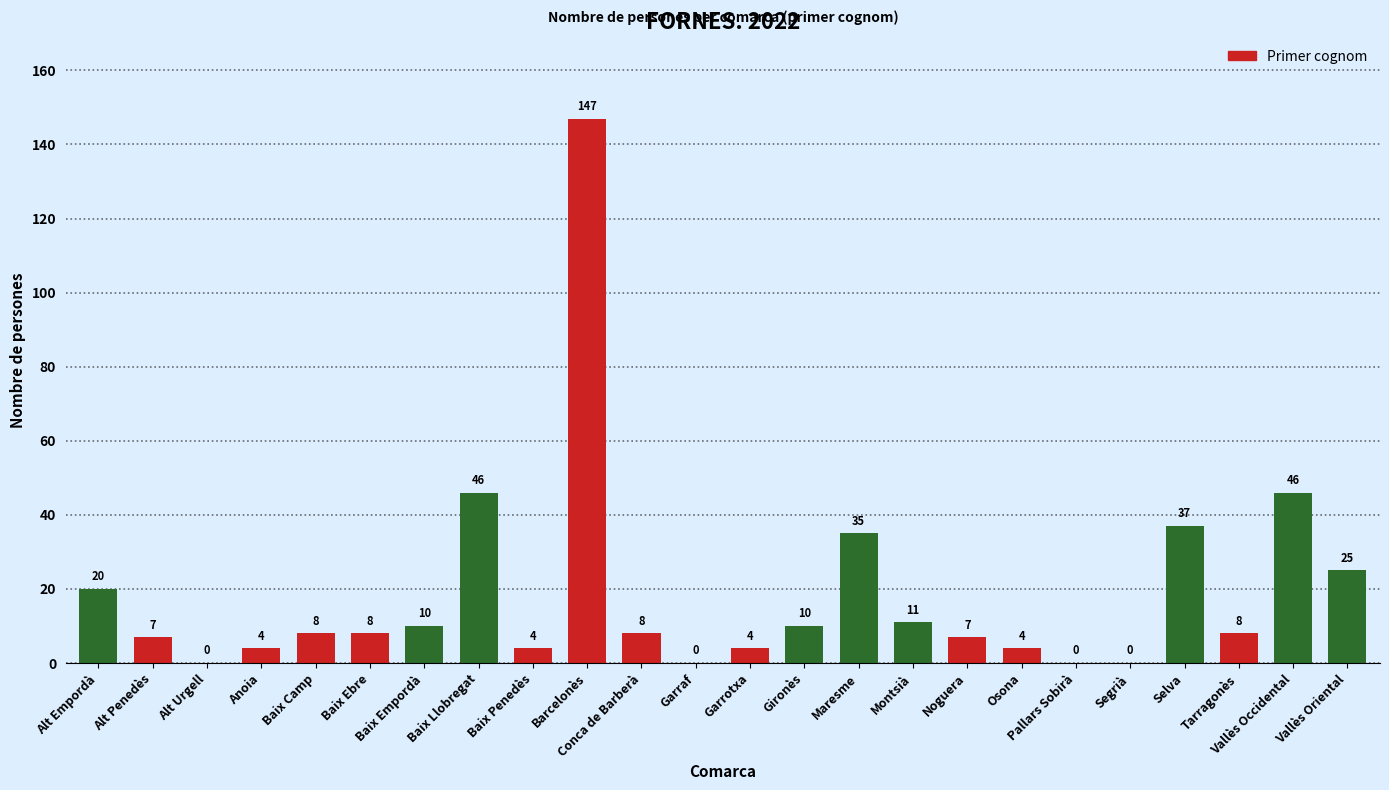

The value at Selva is 37. True or false?

True